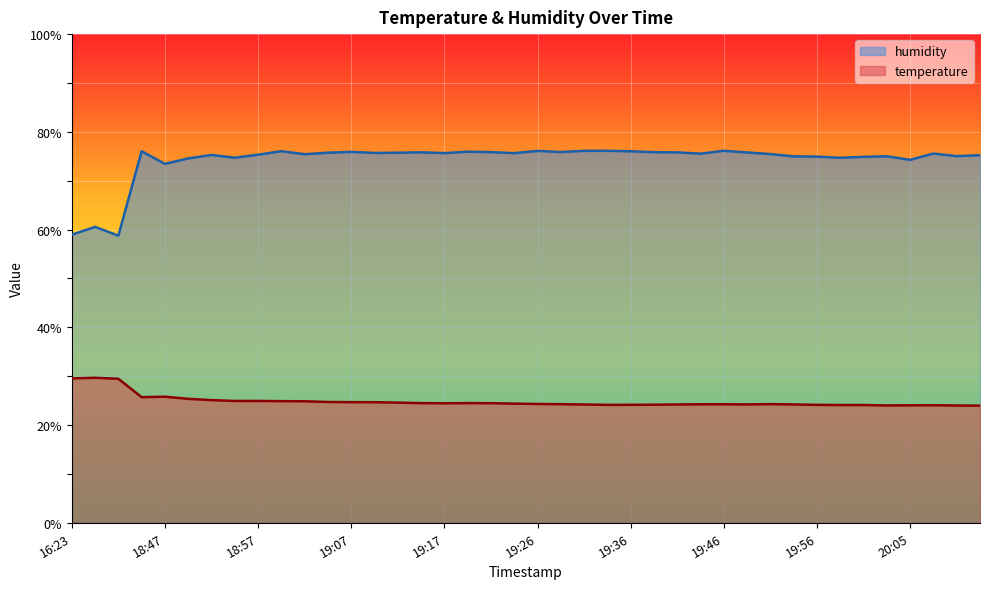

Rank the series by their maximum value, from lowest to highest.

temperature, humidity